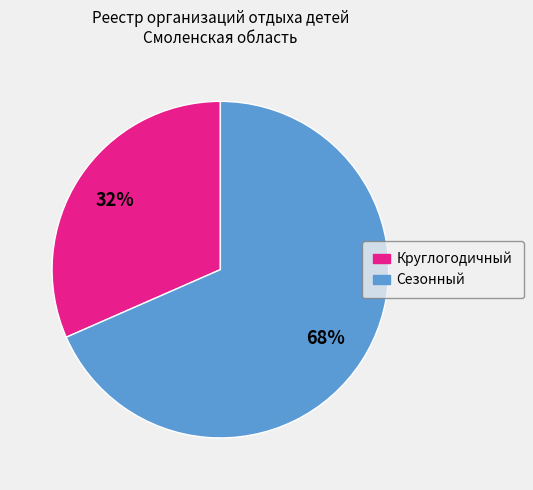

How many segments does this pie chart have?

2